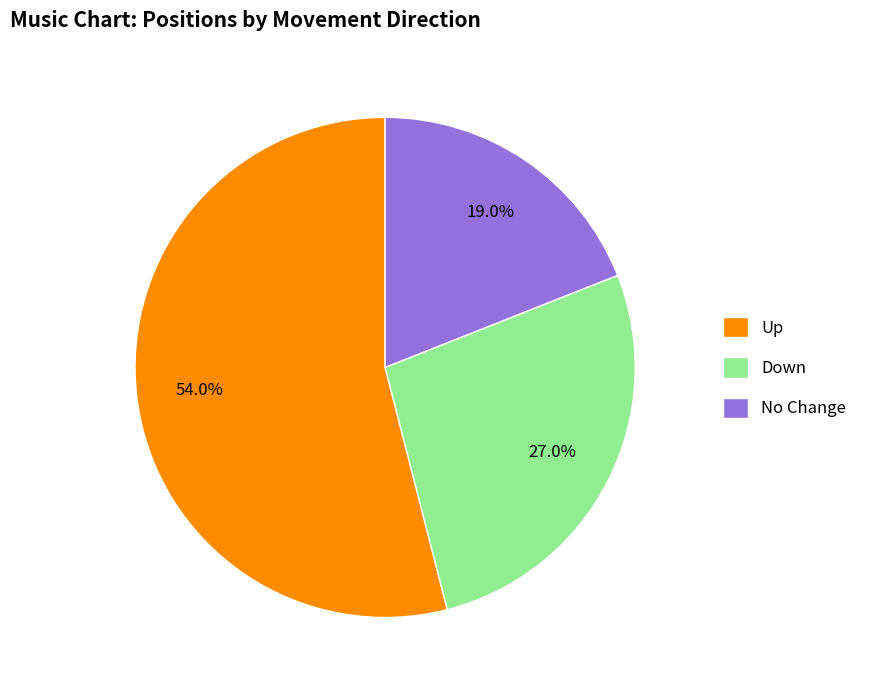

Rank the categories by value from highest to lowest.

Up, Down, No Change